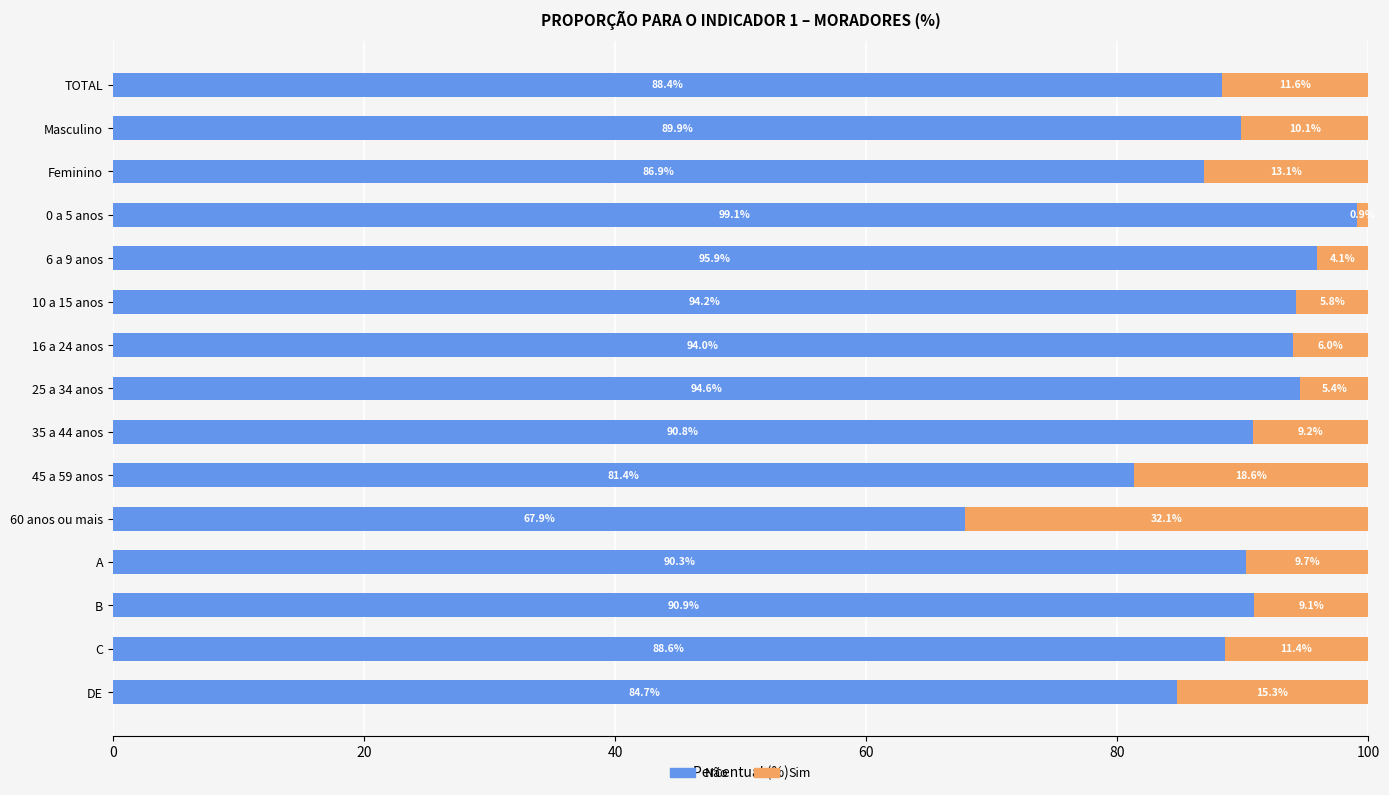

What is the sum of all Não values?

1337.4